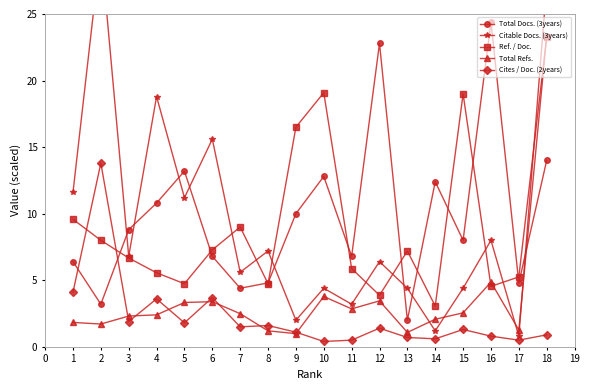

Between which two adjacent categories do Cites / Doc. (2years) and Total Docs. (3years) first intersect?

1 and 2